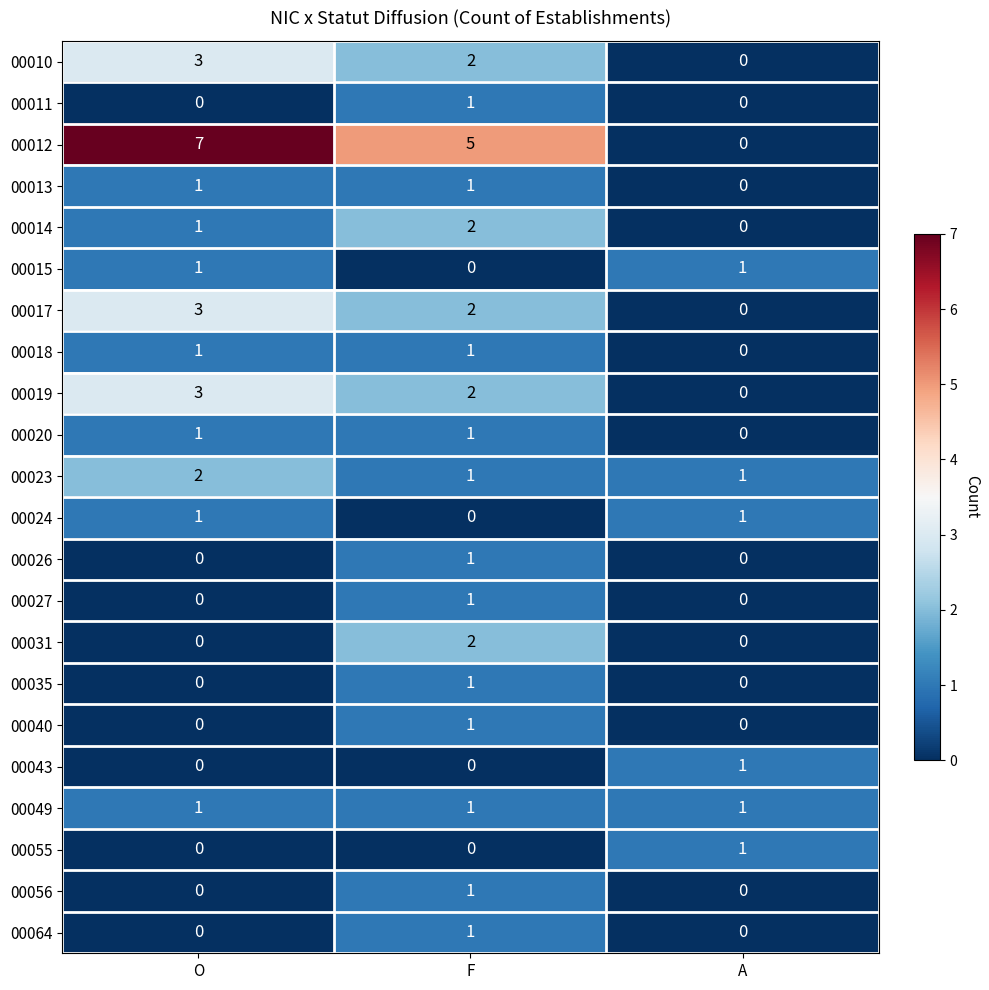

What is the difference between the highest and lowest values at F?

5